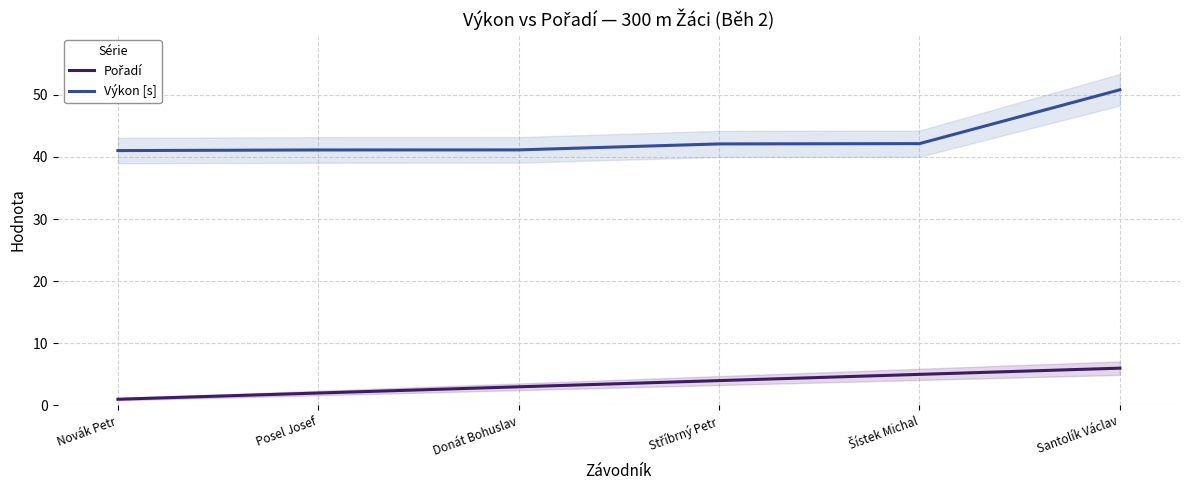

Is it true that Pořadí equals 4.4 at Donát Bohuslav?

False